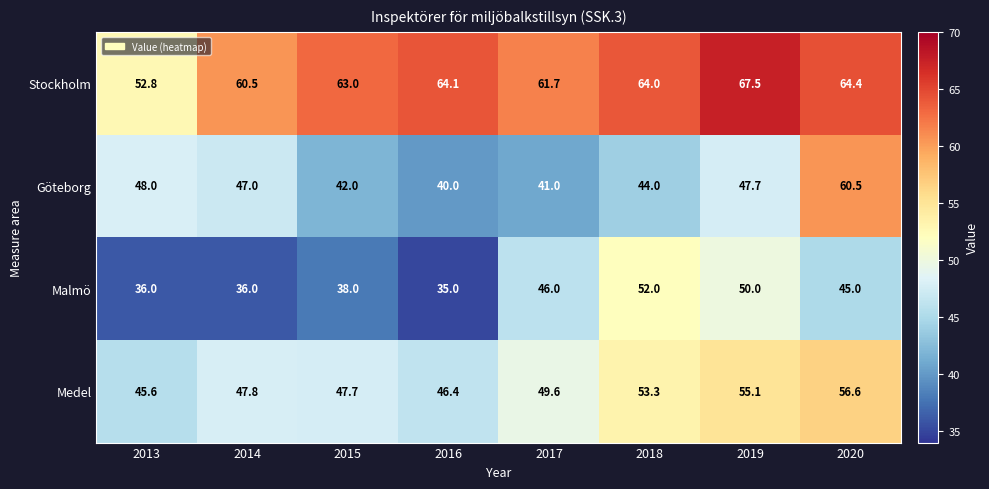

Which category has the highest value across all series?

2019